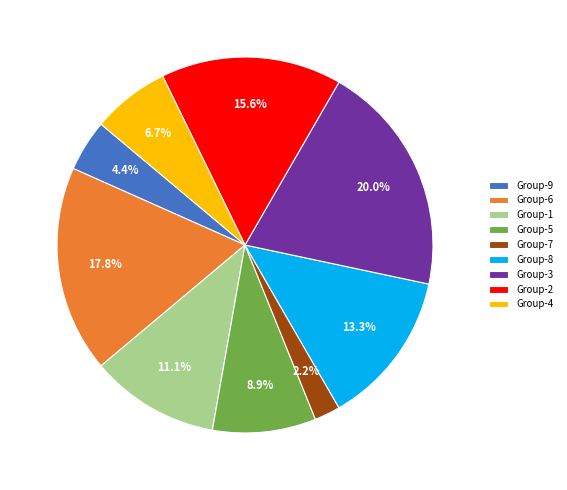

To the nearest percent, what is the difference between the largest and smallest slice percentages?

18%